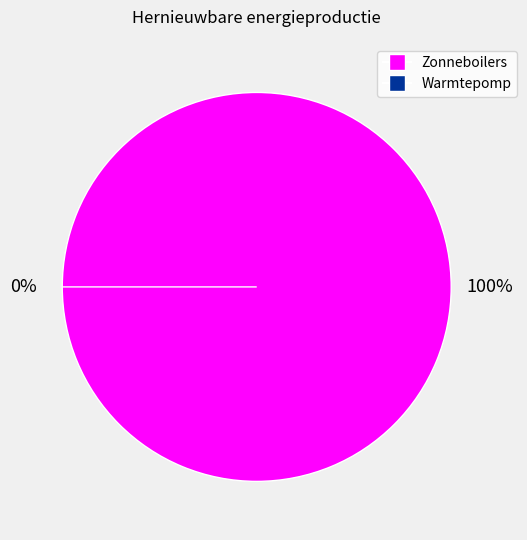

Which category has the smallest portion of the pie?

Warmtepomp